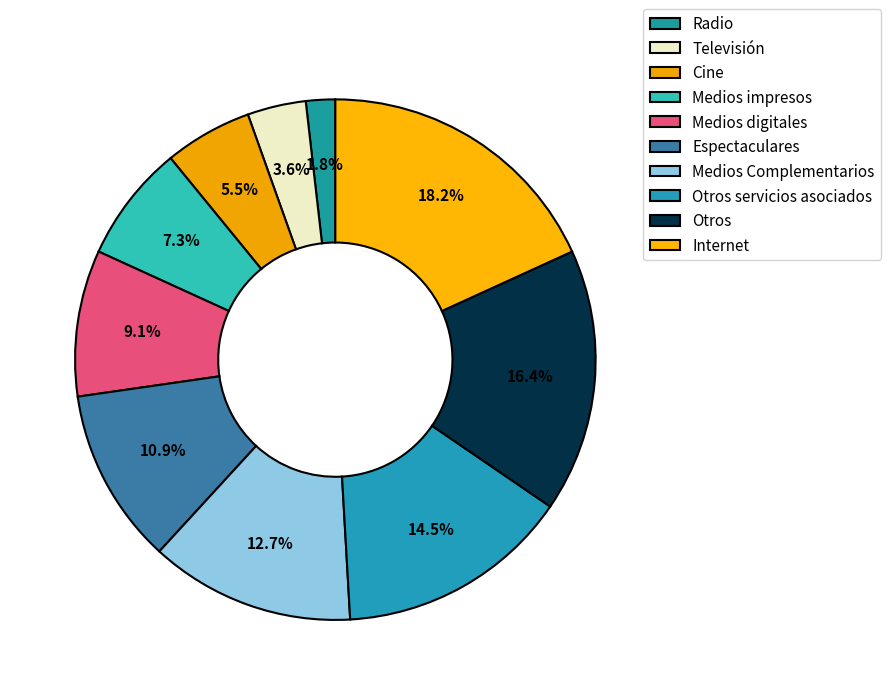

To the nearest percent, what percentage of the pie is Medios Complementarios?

13%